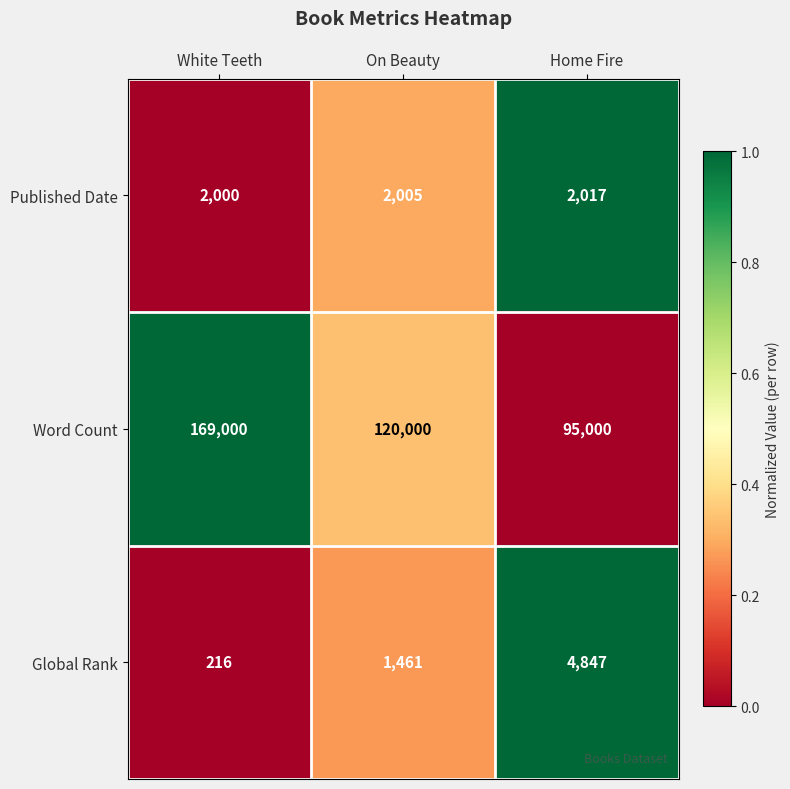

The value of Global Rank at White Teeth is 216. True or false?

True